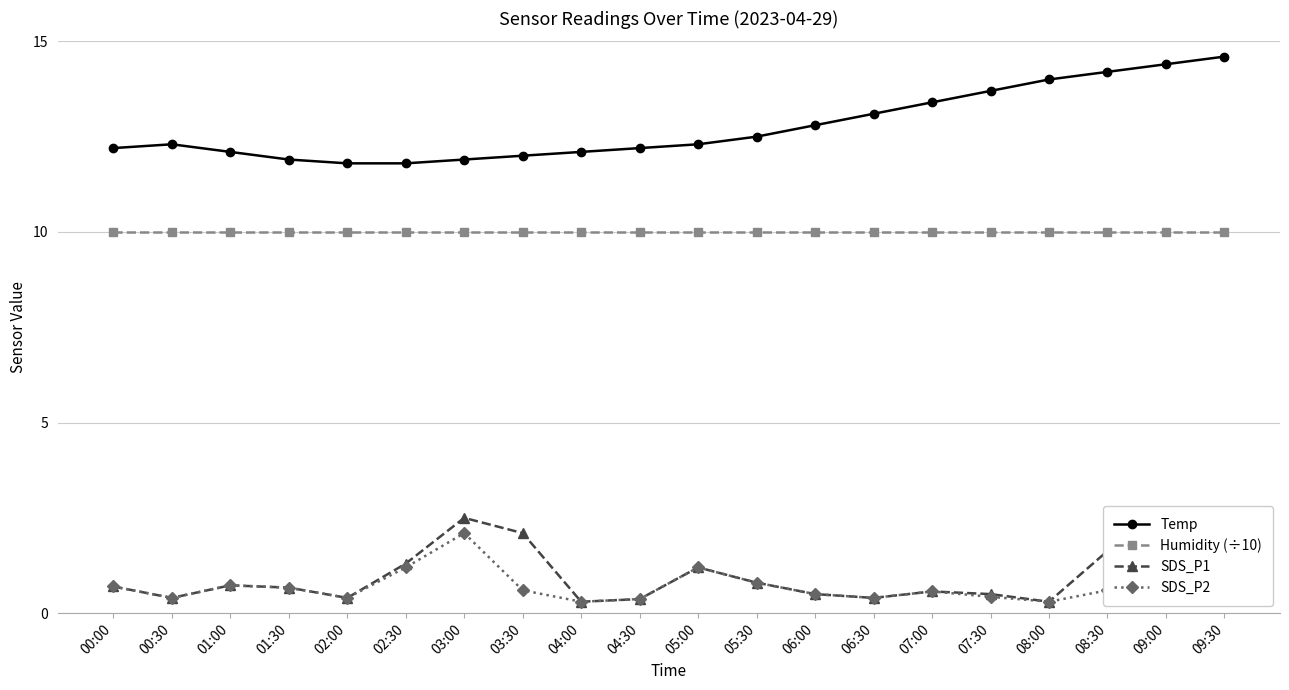

What is the total value across all series at 01:30?

23.2